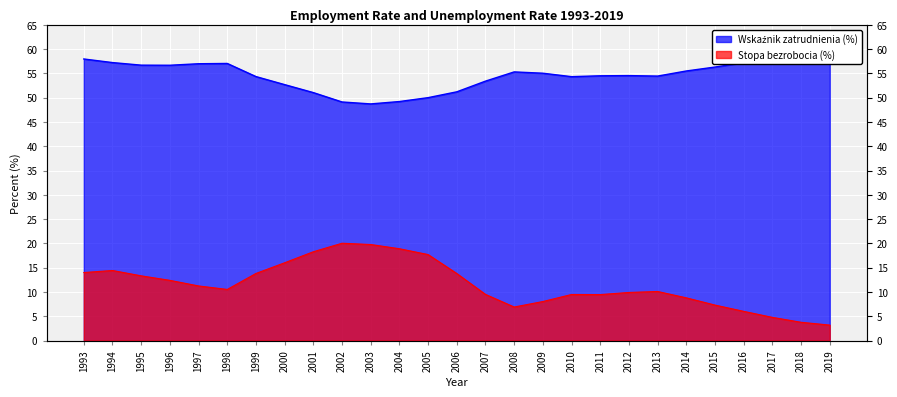

At which label is Wskaźnik zatrudnienia (%) closest to 53?

2000